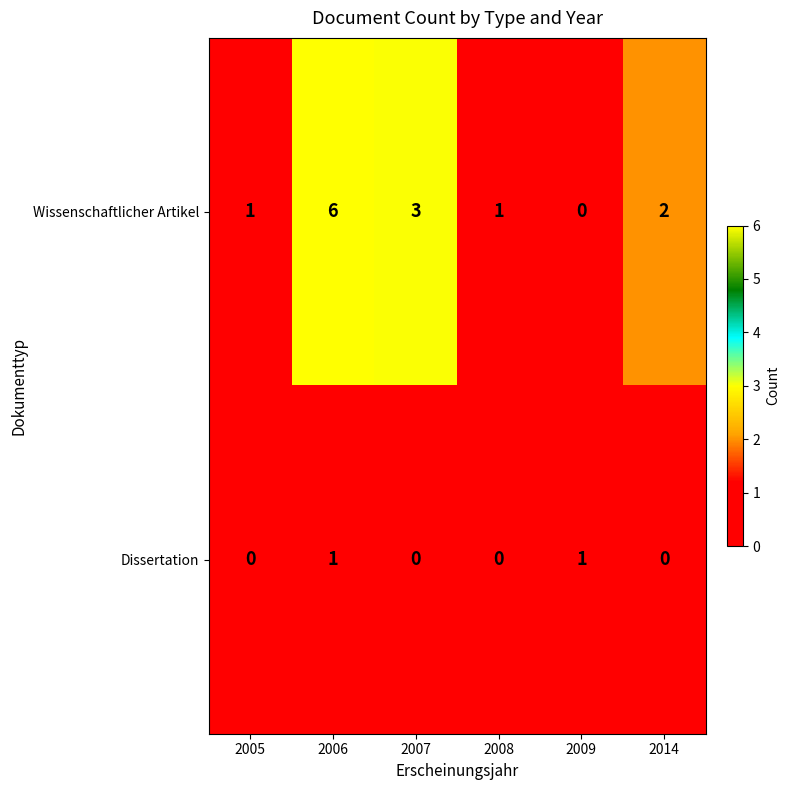

Reading left to right, list all the values displayed in this chart.

Wissenschaftlicher Artikel: 2005=1	2006=6	2007=3	2008=1	2009=0	2014=2
Dissertation: 2005=0	2006=1	2007=0	2008=0	2009=1	2014=0